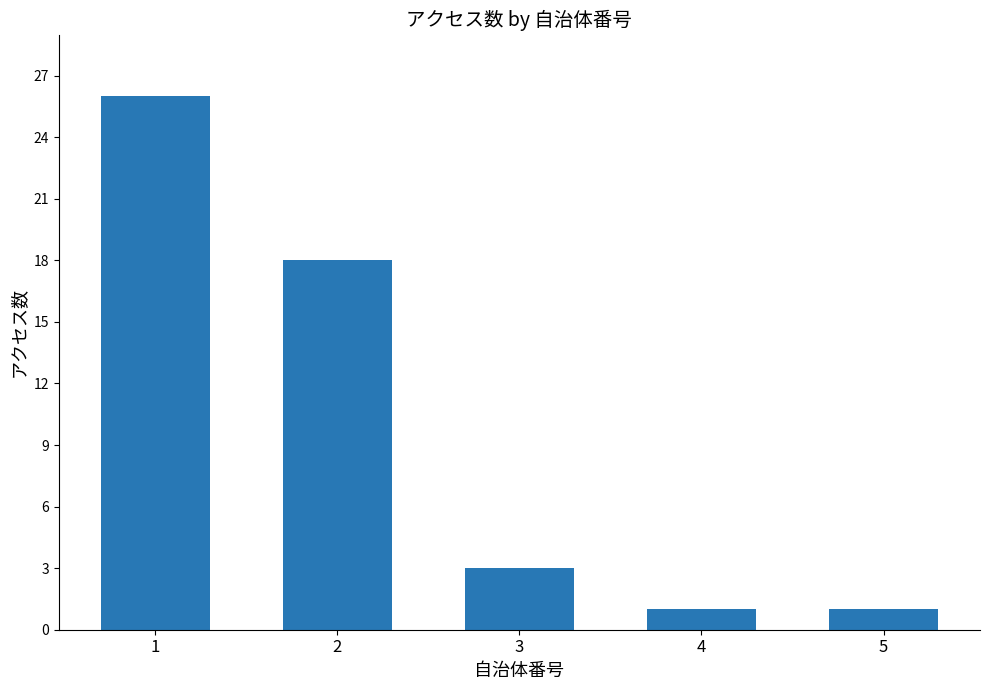

How many distinct data groups are displayed?

1